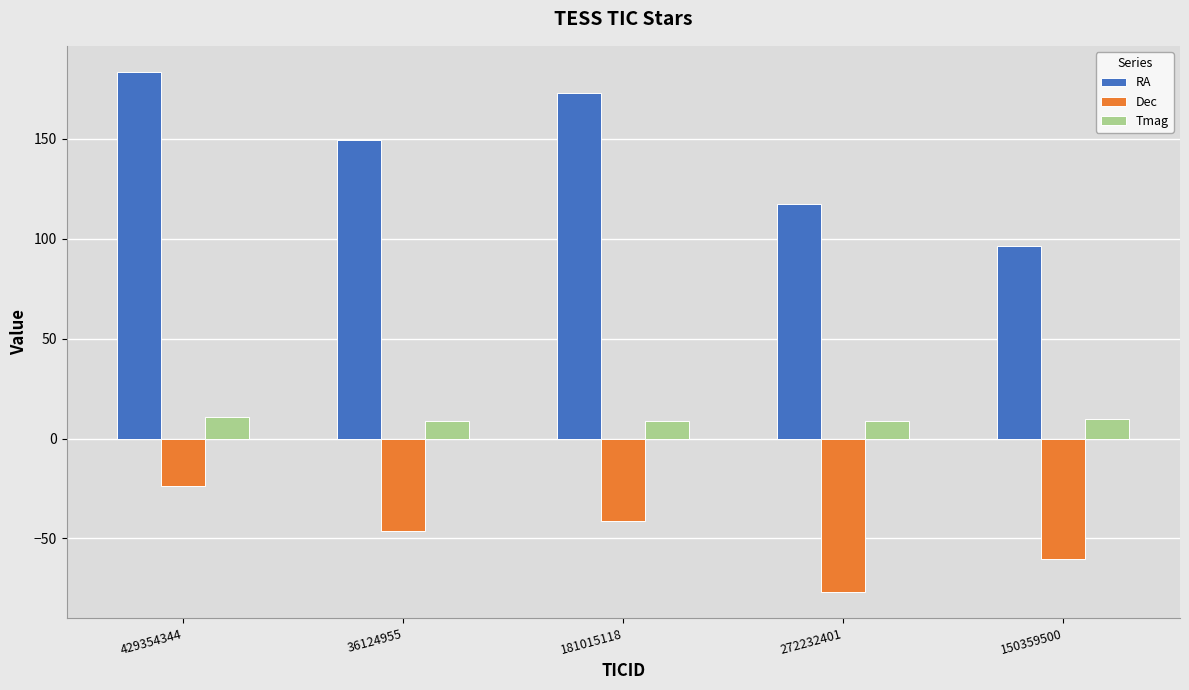

Which series changed the most between 429354344 and 36124955?

RA